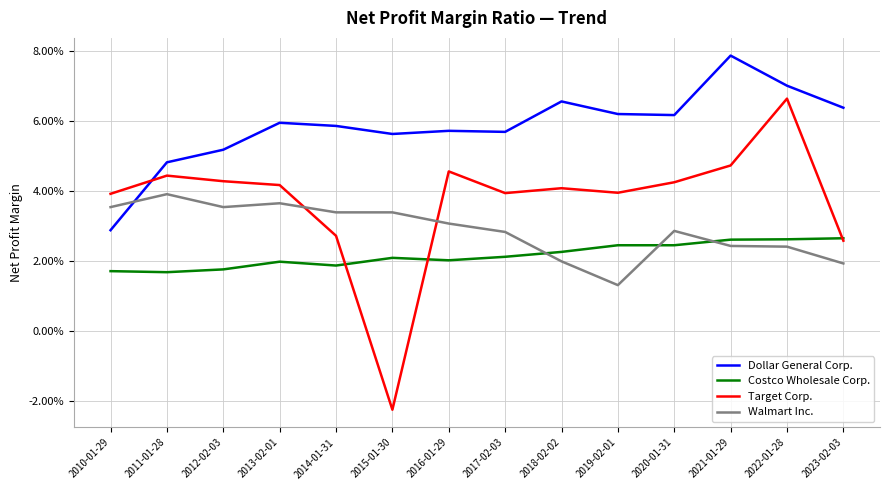

At which category is the sum across all series the highest?

2022-01-28